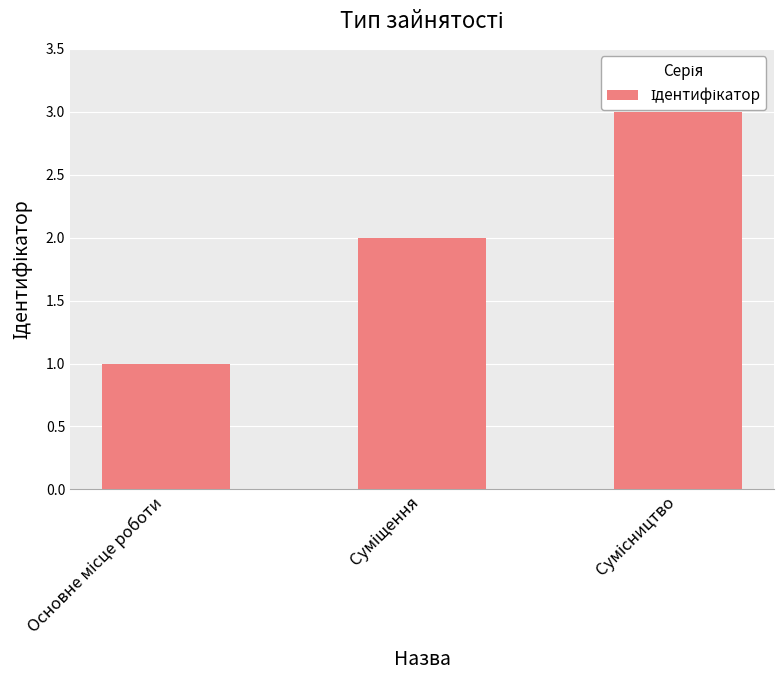

Does the chart contain stacked bars?

No